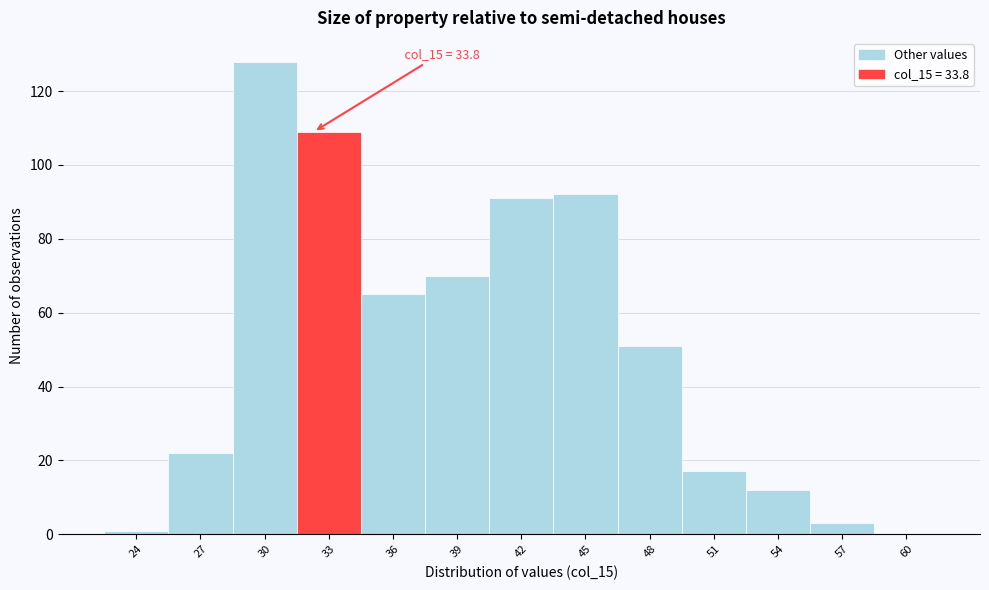

Reading left to right, list all the values displayed in this chart.

24=1	27=22	30=128	33=109	36=65	39=70	42=91	45=92	48=51	51=17	54=12	57=3	60=0